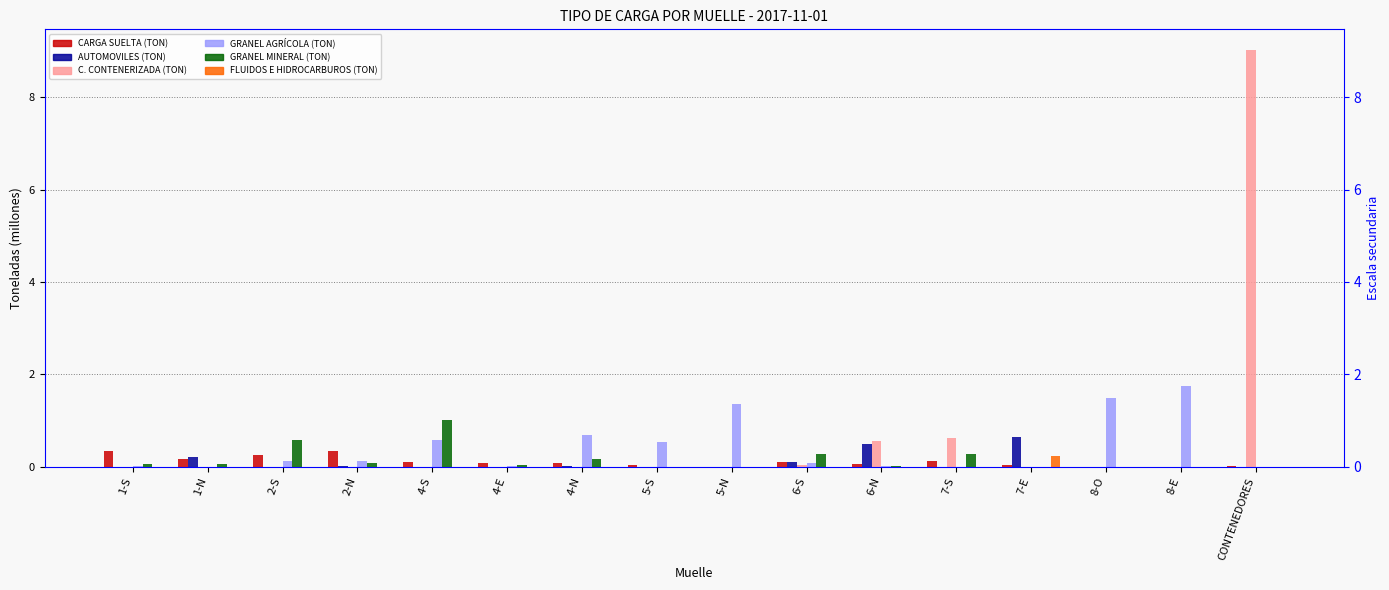

What is the spread (max minus min) of values at 8-E?

1.7